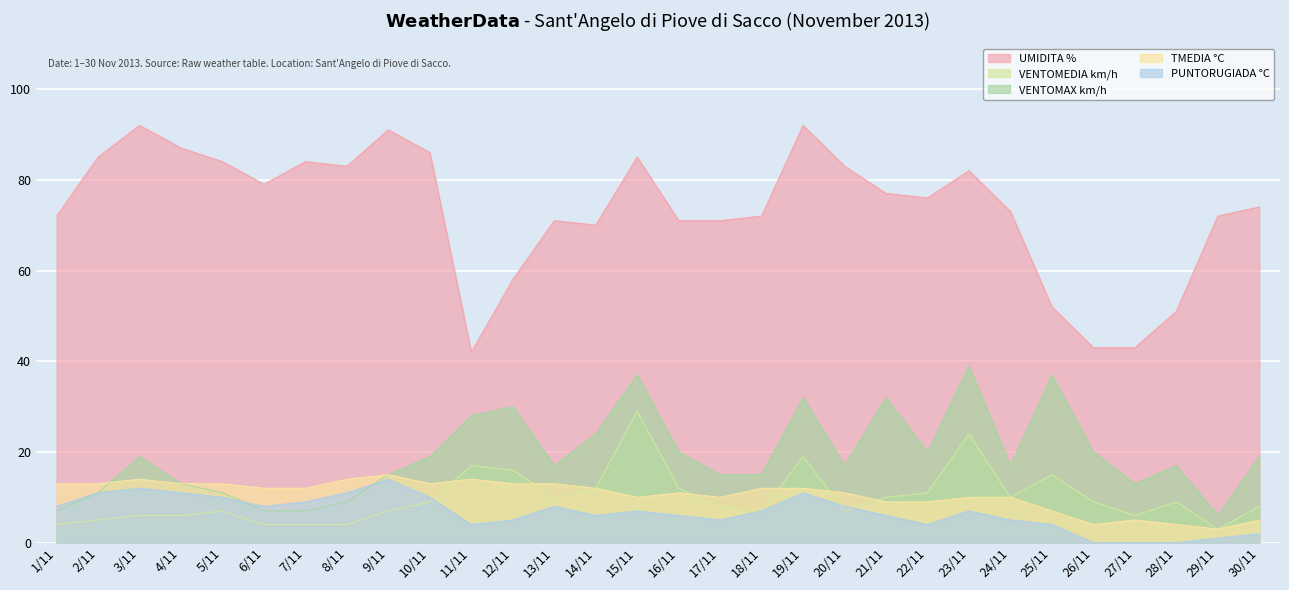

What is the difference between the maximum and second lowest values in the VENTOMEDIA km/h series?

25